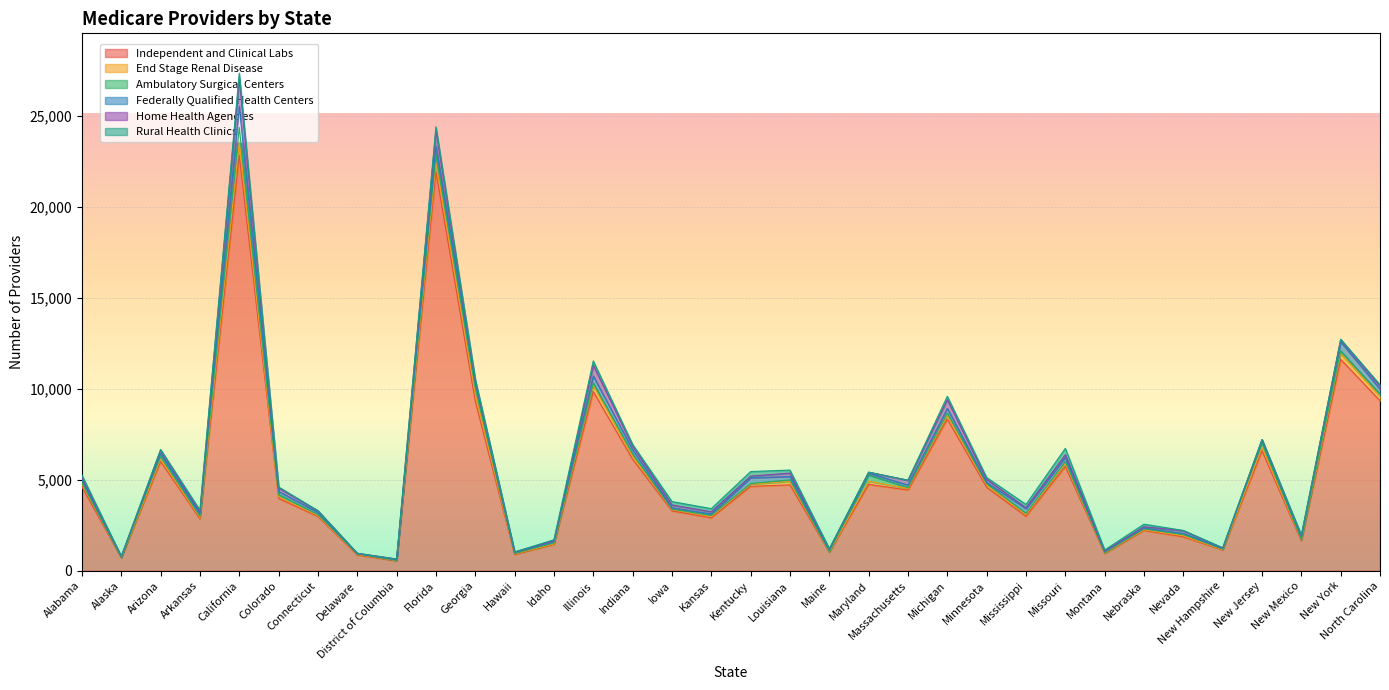

Between Mississippi and Connecticut, which is larger?

Mississippi